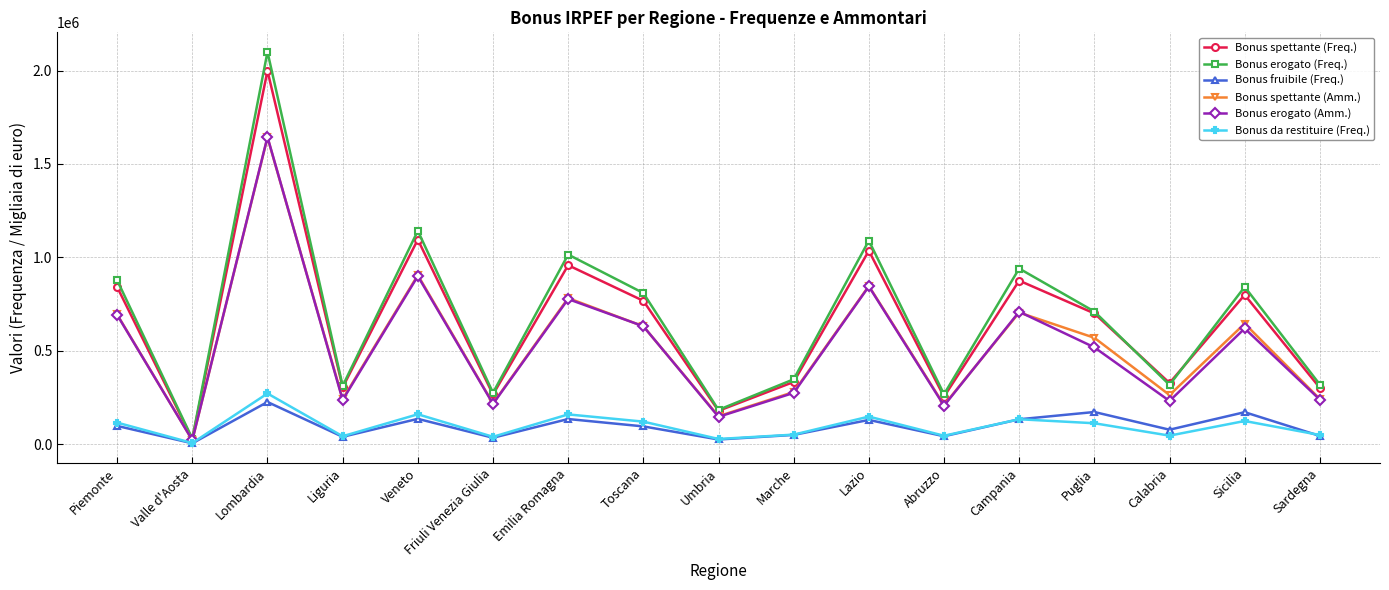

What are all the series names shown in the legend?

Bonus spettante (Freq.), Bonus erogato (Freq.), Bonus fruibile (Freq.), Bonus spettante (Amm.), Bonus erogato (Amm.), Bonus da restituire (Freq.)